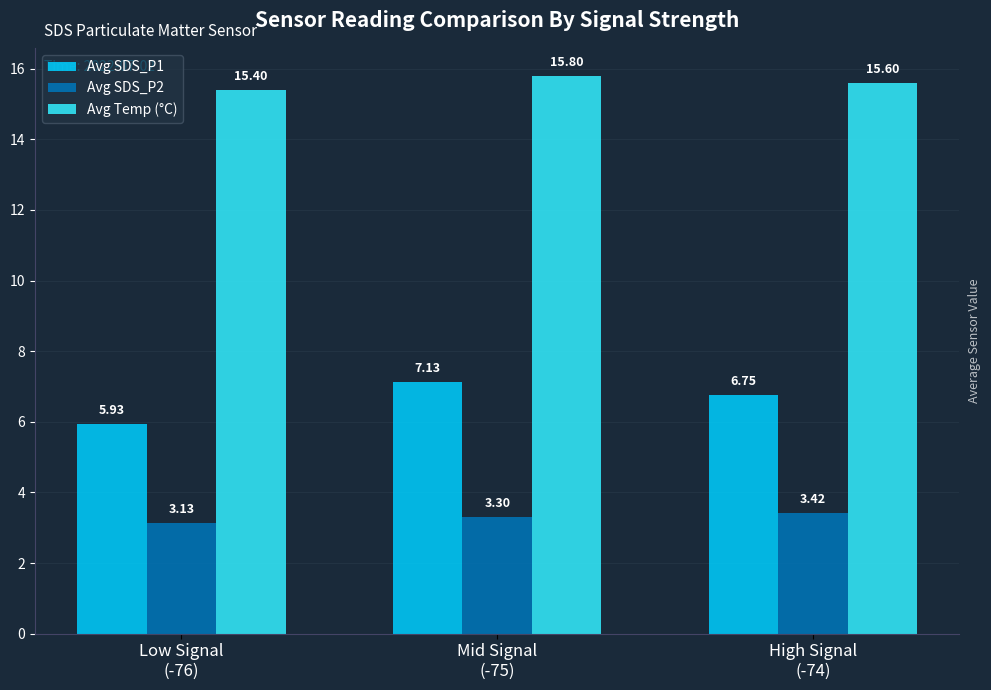

What is the label of the 2nd bar from the right?

Mid Signal
(-75)